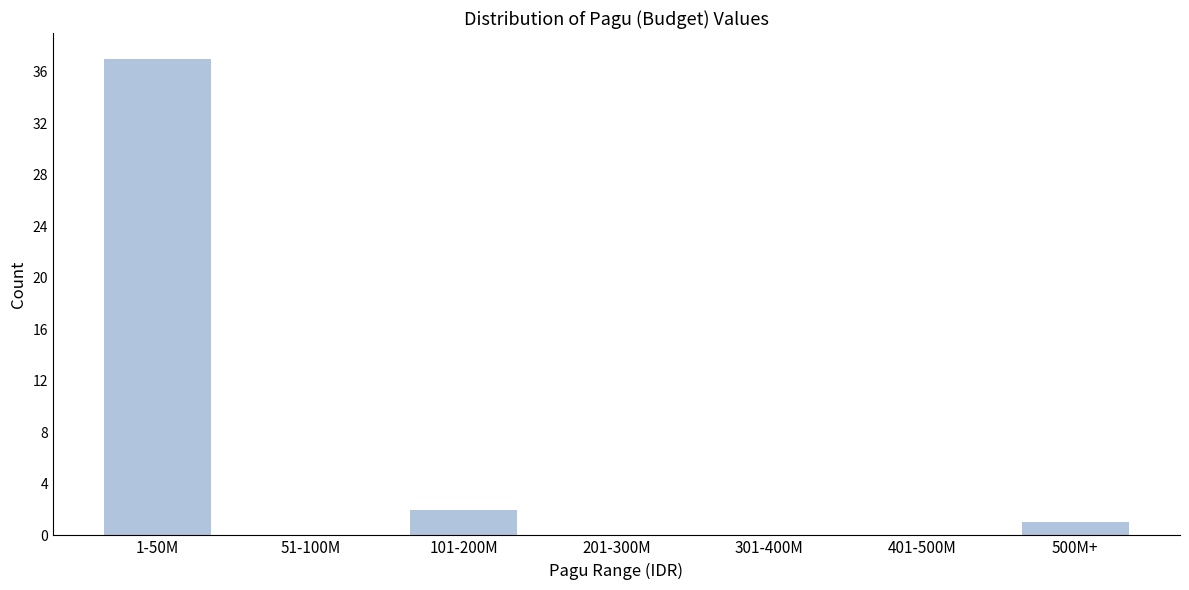

Reading left to right, list all the values displayed in this chart.

1-50M=37	51-100M=0	101-200M=2	201-300M=0	301-400M=0	401-500M=0	500M+=1